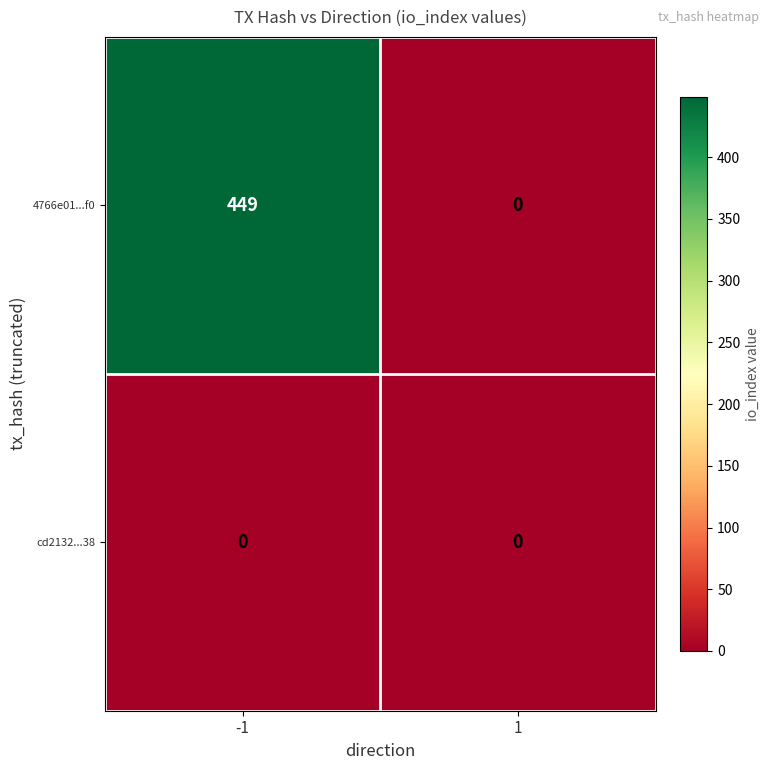

What is the greatest value displayed?

449